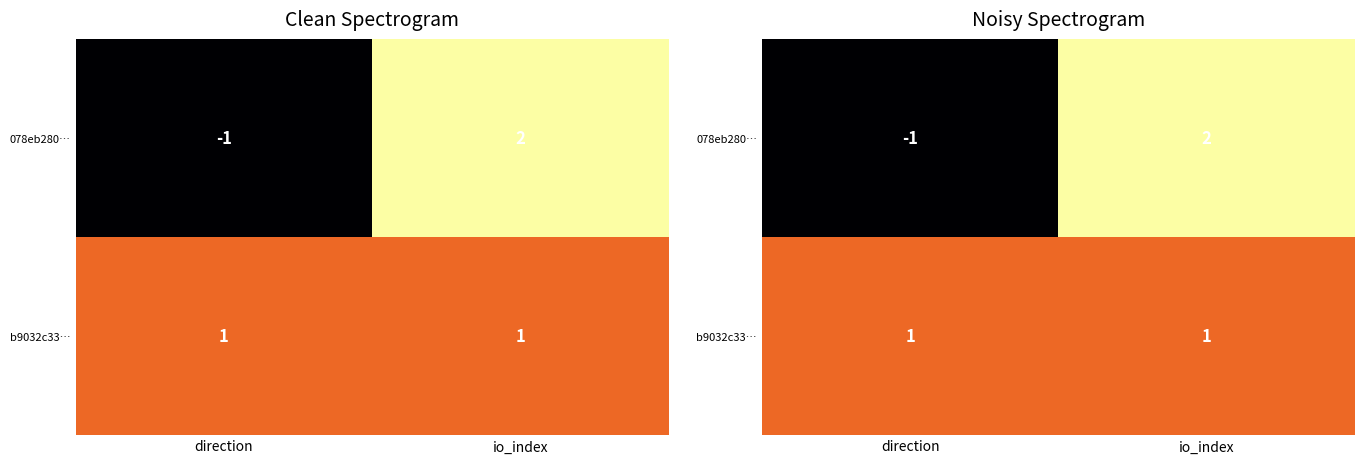

Which category has the lowest value in the b9032c33… series?

direction